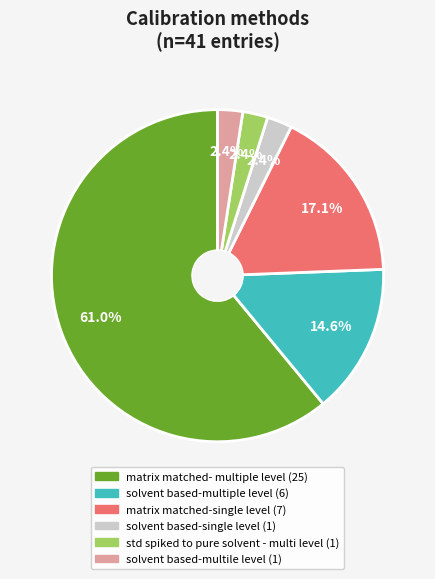

Is there a majority slice in this chart?

Yes